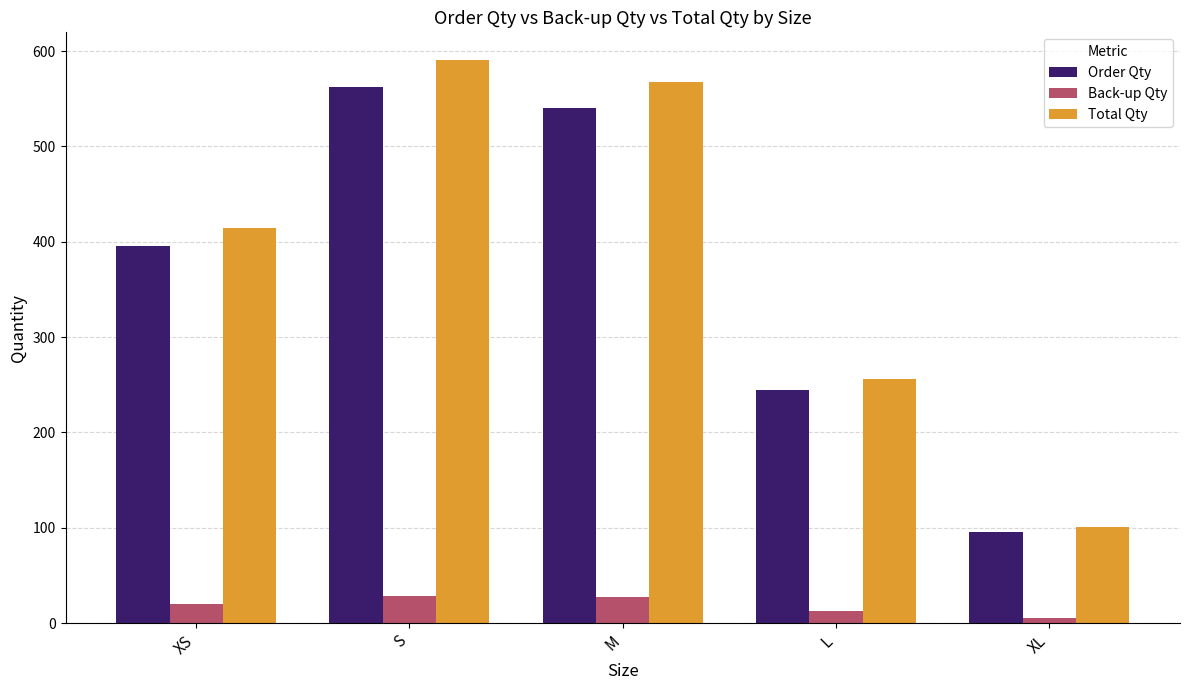

What is the value of the Order Qty bar at the 1st from the left?

395.0